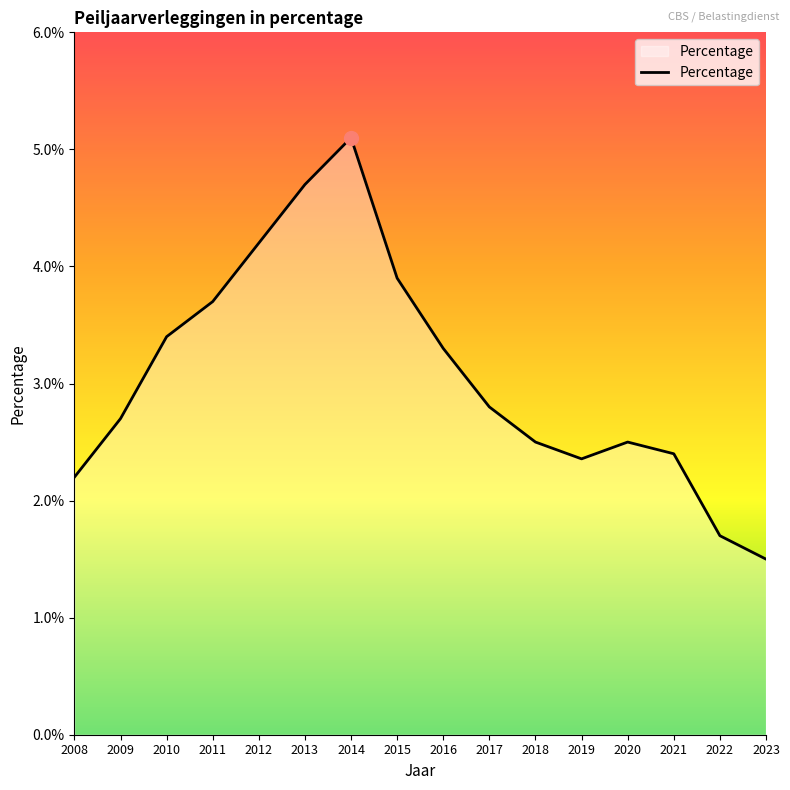

Which label corresponds to the largest value in the chart?

2014